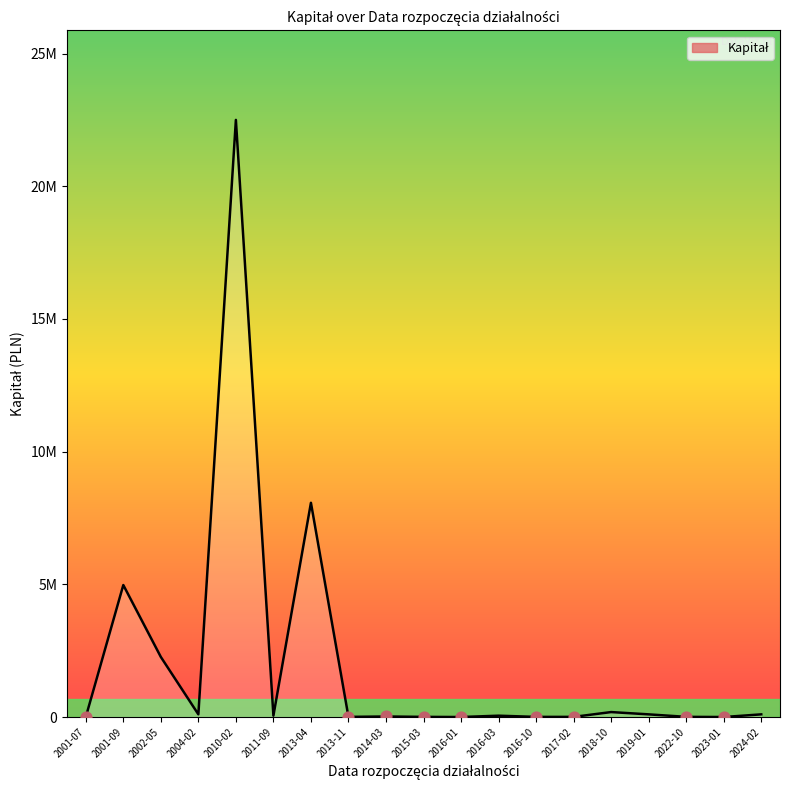

Approximately how many times larger is the value at 2019-01 compared to 2015-03?

20.0